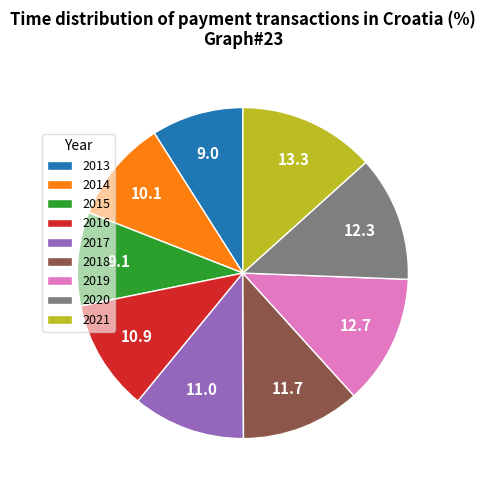

Does 2020 represent more than half of the total?

No